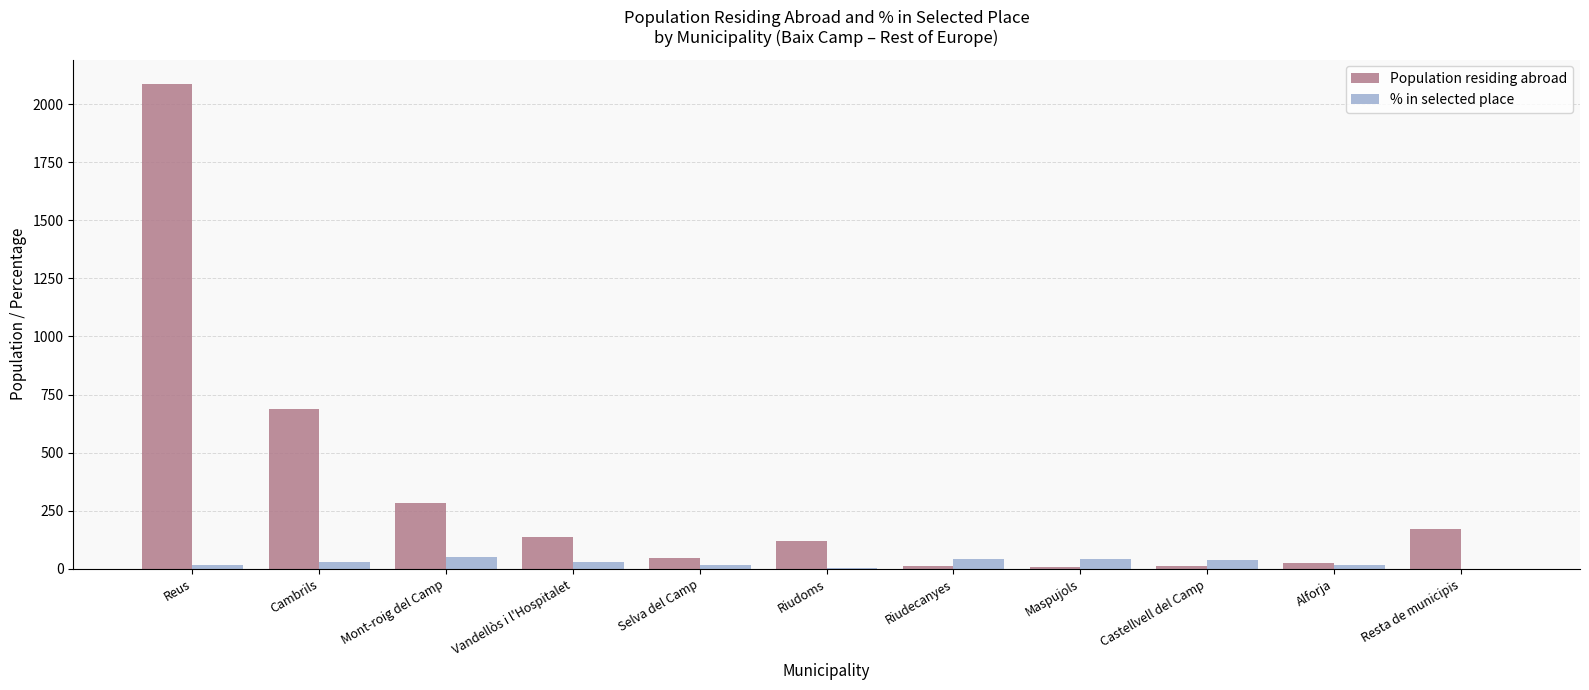

At which category is the sum across all series the highest?

Reus